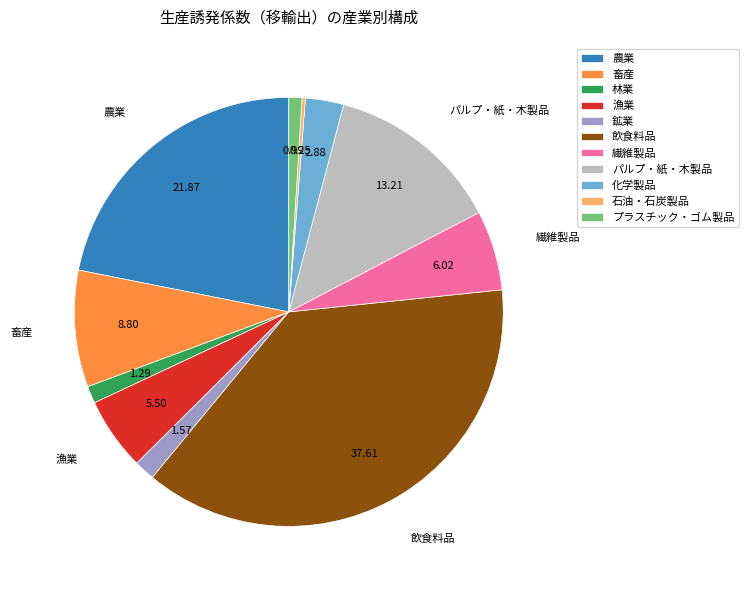

Which category has the biggest portion of the pie?

飲食料品